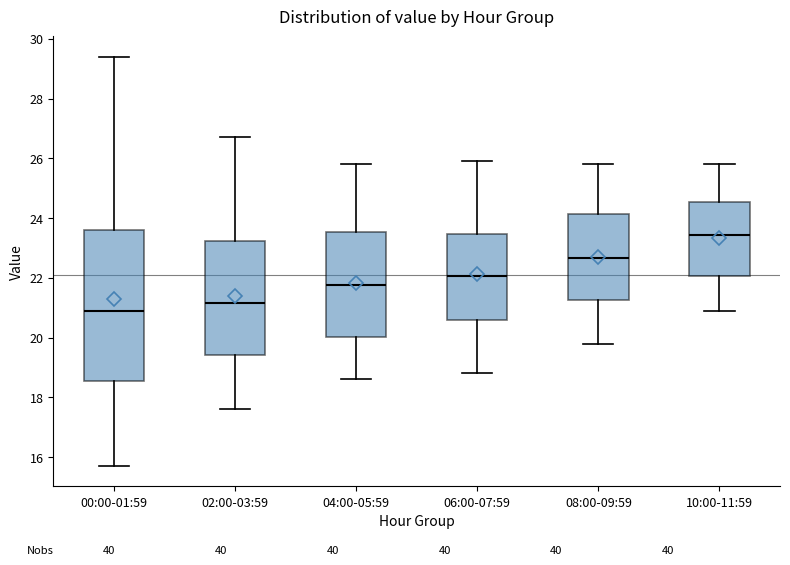

Reading left to right, read every box against the y-axis: the position of its median line, the range the box covers, and the ends of its whiskers. The values are not printed on the chart, so give them approximately, as read against the axis.

00:00-01:59: median 21.0, box 18.6 to 23.6, whiskers 15.8 to 29.4
02:00-03:59: median 21.2, box 19.4 to 23.2, whiskers 17.6 to 26.8
04:00-05:59: median 21.8, box 20.0 to 23.6, whiskers 18.6 to 25.8
06:00-07:59: median 22.0, box 20.6 to 23.4, whiskers 18.8 to 26.0
08:00-09:59: median 22.6, box 21.2 to 24.2, whiskers 19.8 to 25.8
10:00-11:59: median 23.4, box 22.0 to 24.6, whiskers 21.0 to 25.8